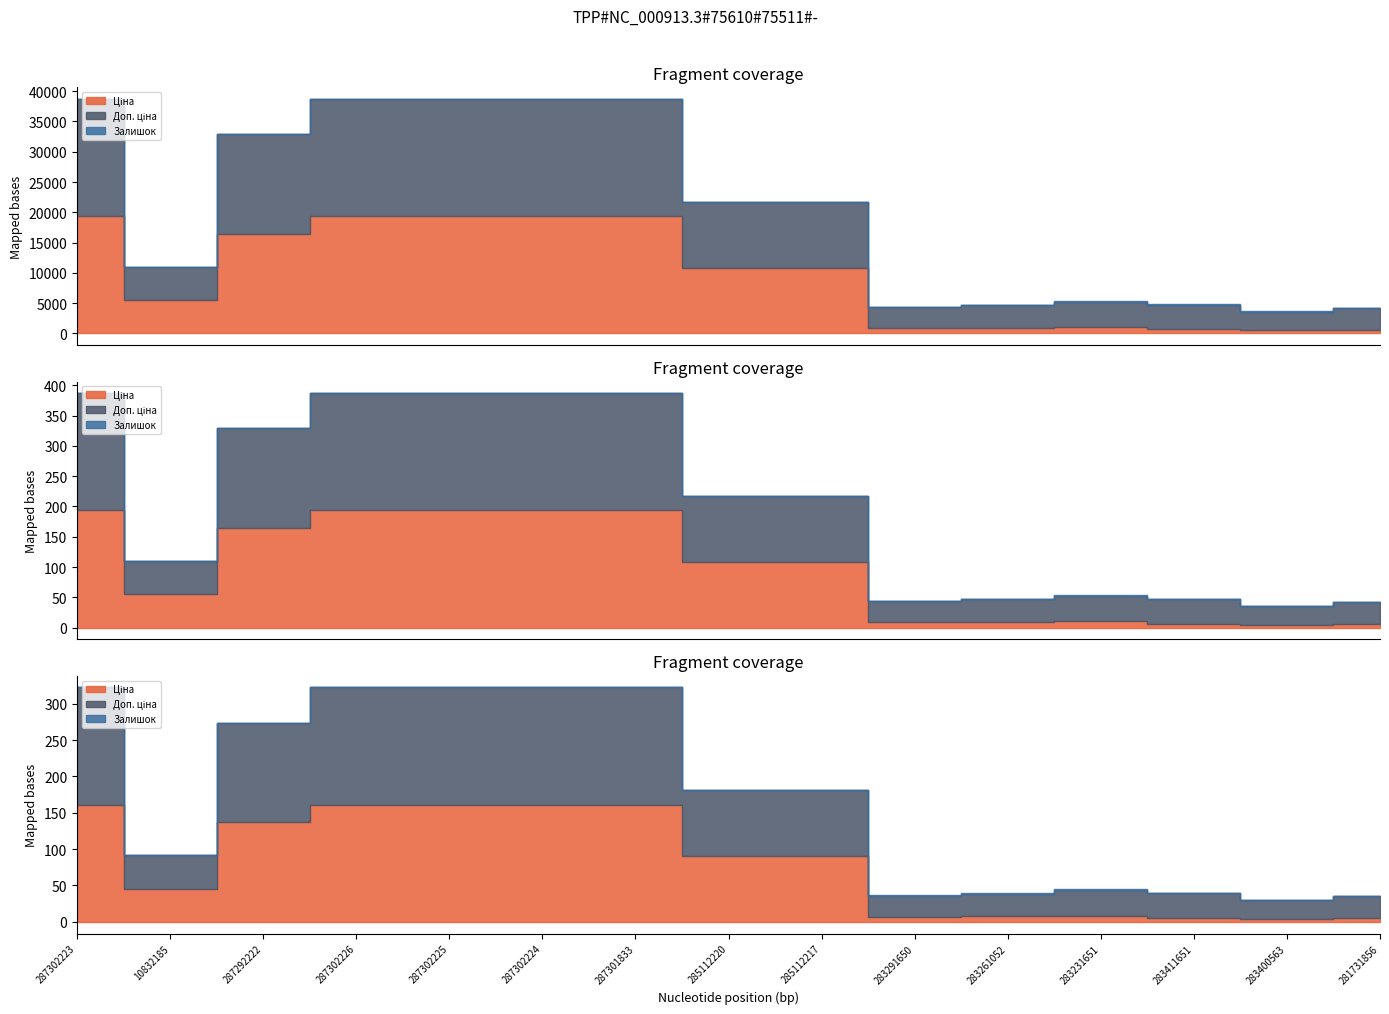

List the labels in order of Ціна value, largest first.

287302223, 287302226, 287302225, 287302224, 287301833, 287292222, 285112220, 285112217, 10832185, 283231651, 283261052, 283291650, 283411651, 281731856, 283400563